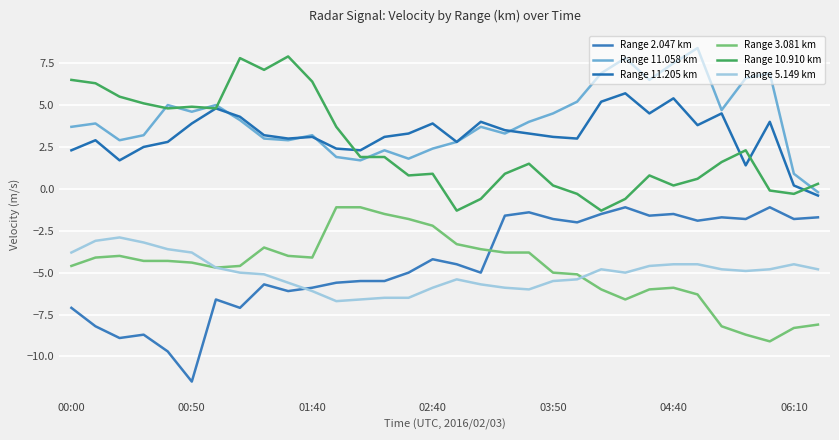

How many lines are shown in the chart?

6